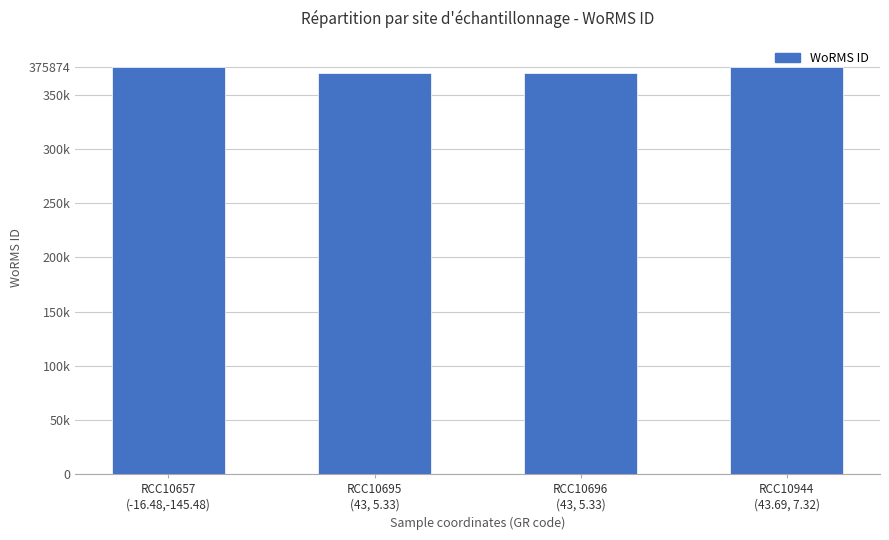

Are the bars horizontal?

No